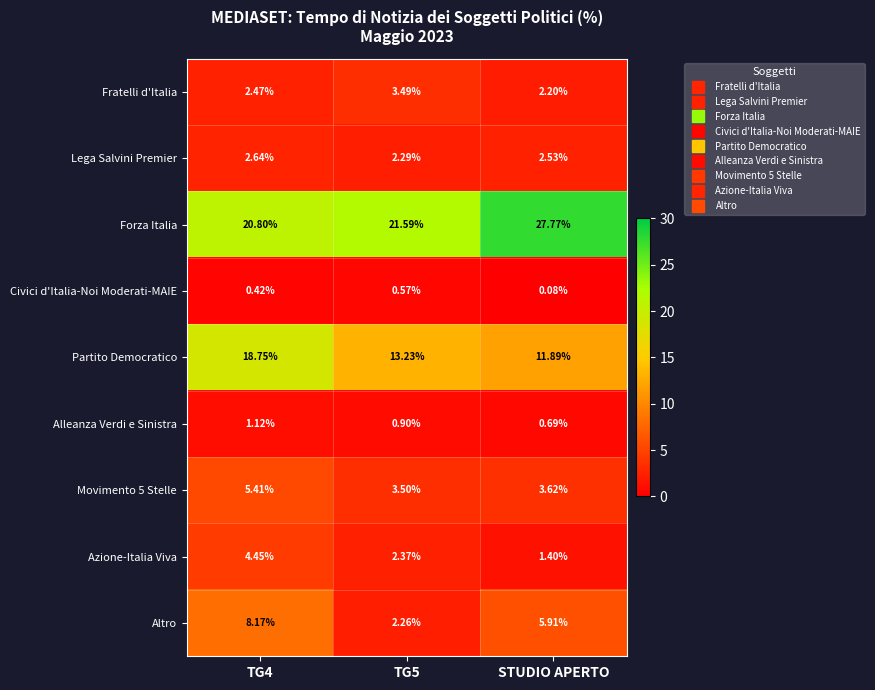

At TG4, list the series in order from largest to smallest.

Forza Italia, Partito Democratico, Altro, Movimento 5 Stelle, Azione-Italia Viva, Lega Salvini Premier, Fratelli d'Italia, Alleanza Verdi e Sinistra, Civici d'Italia-Noi Moderati-MAIE